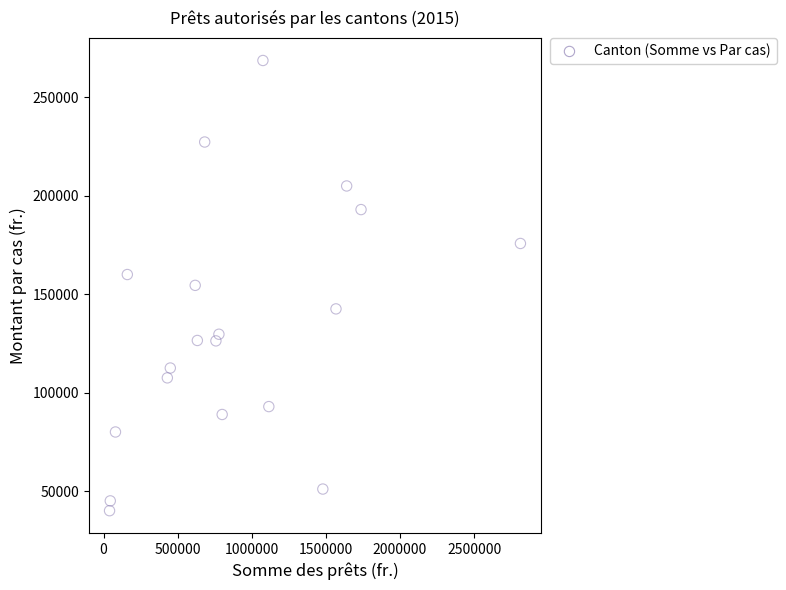

What is the range of Y values (max minus min)?

228750